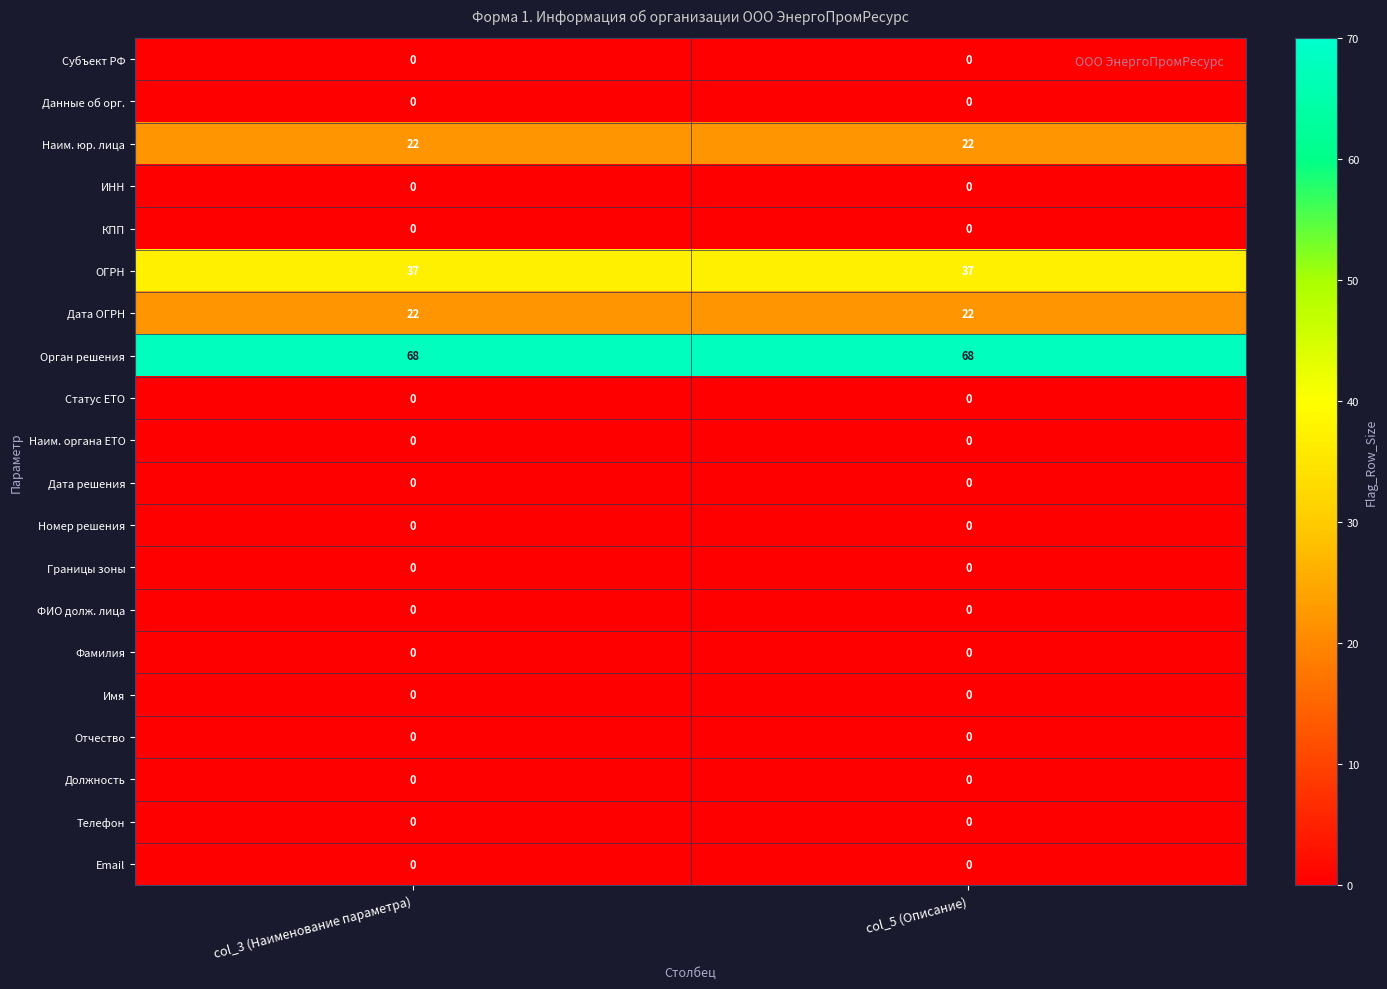

What is the difference between the highest and lowest values at col_5 (Описание)?

68